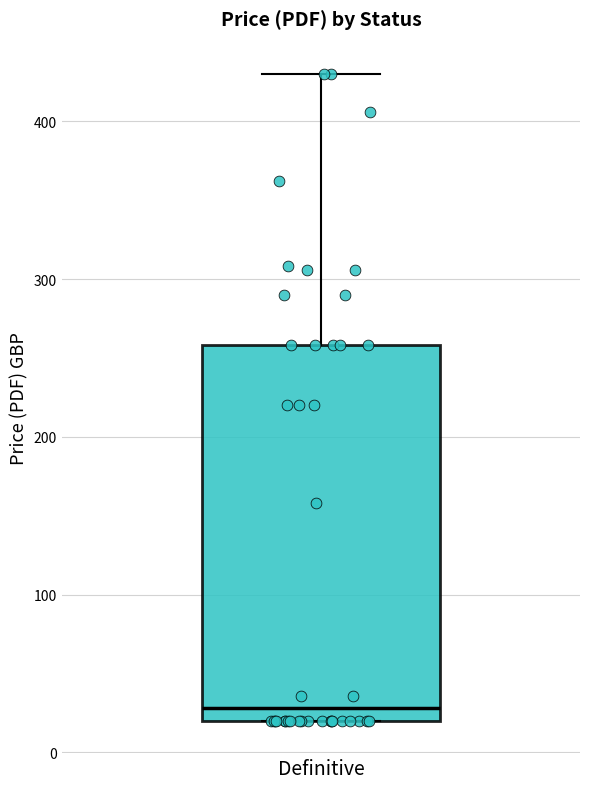

Read this box plot against the y-axis: the position of the median line, the range covered by the box, and the ends of both whiskers. The values are not printed on the chart, so give them approximately, as read against the axis.

median 30, box 20 to 260, whiskers 20 to 430